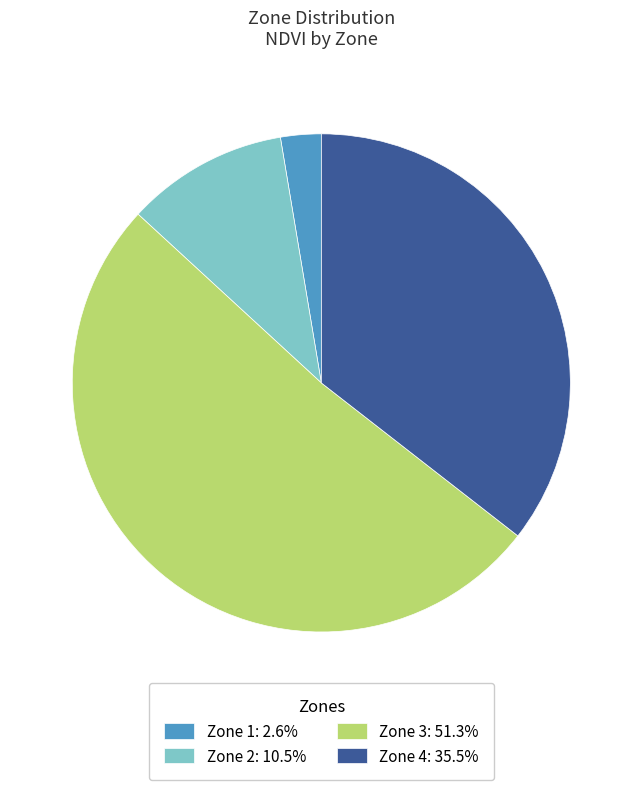

Is it true that Zone 4 is 36% of the pie?

True